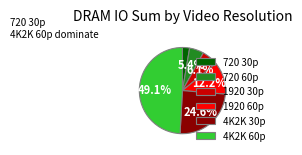

Count the number of slices in the pie.

6